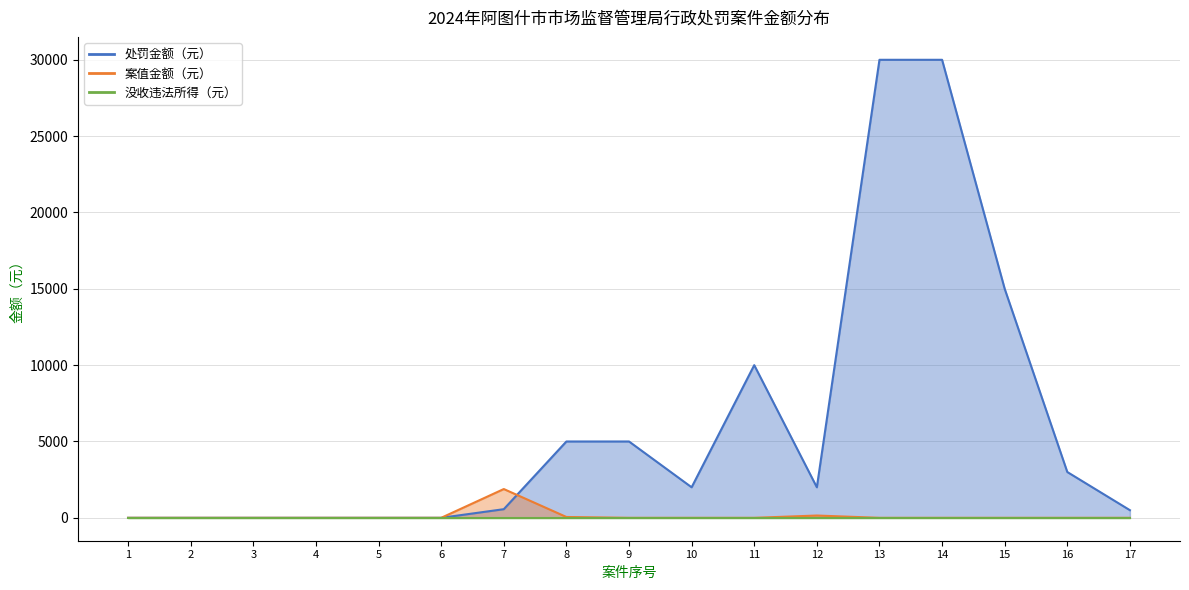

How many times do 案值金额（元） and 处罚金额（元） cross each other?

1